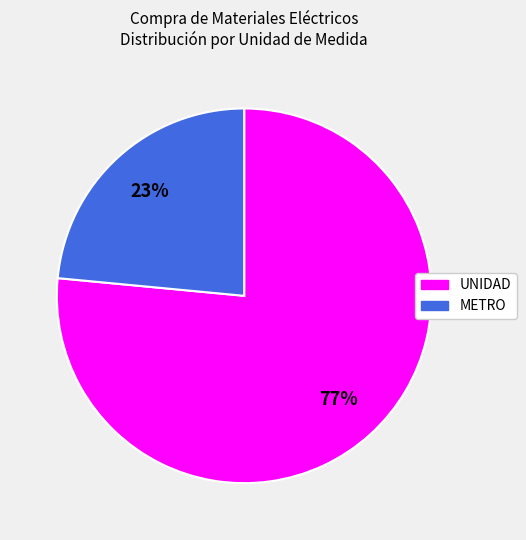

Is there a majority slice in this chart?

Yes